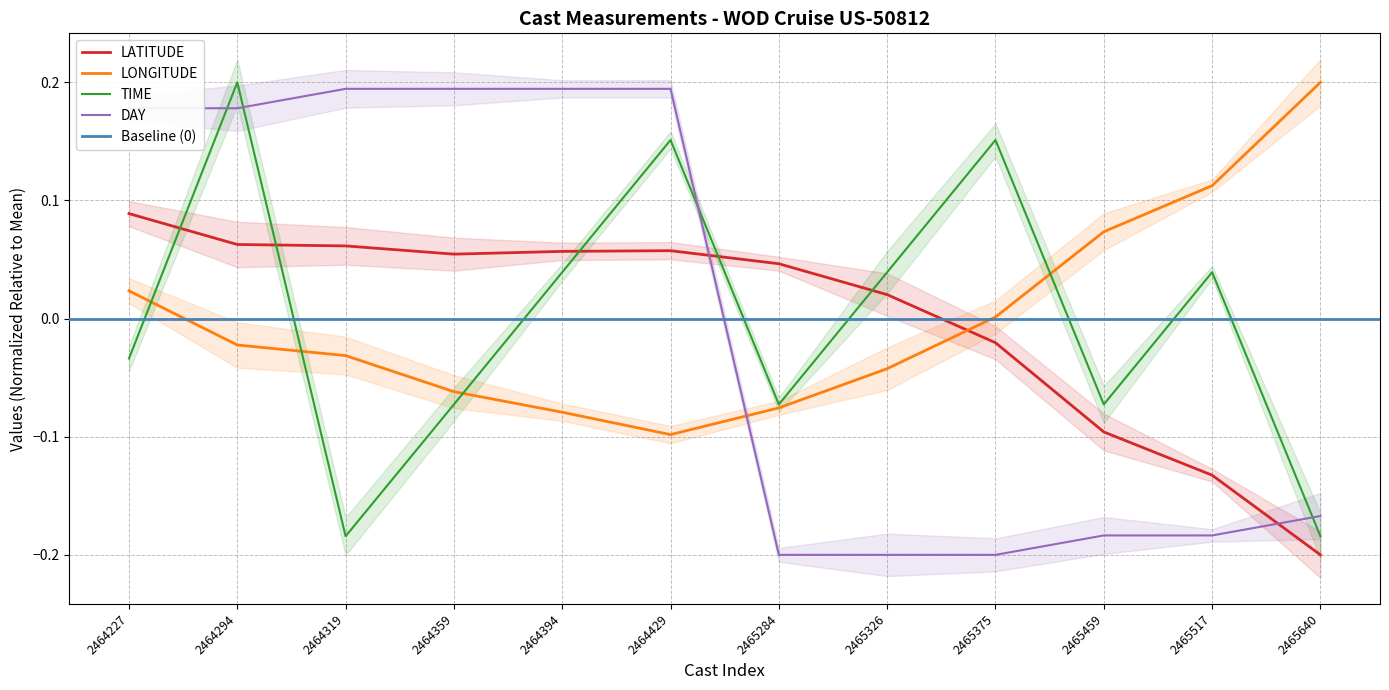

Read the LONGITUDE value at 2464429.

-0.1